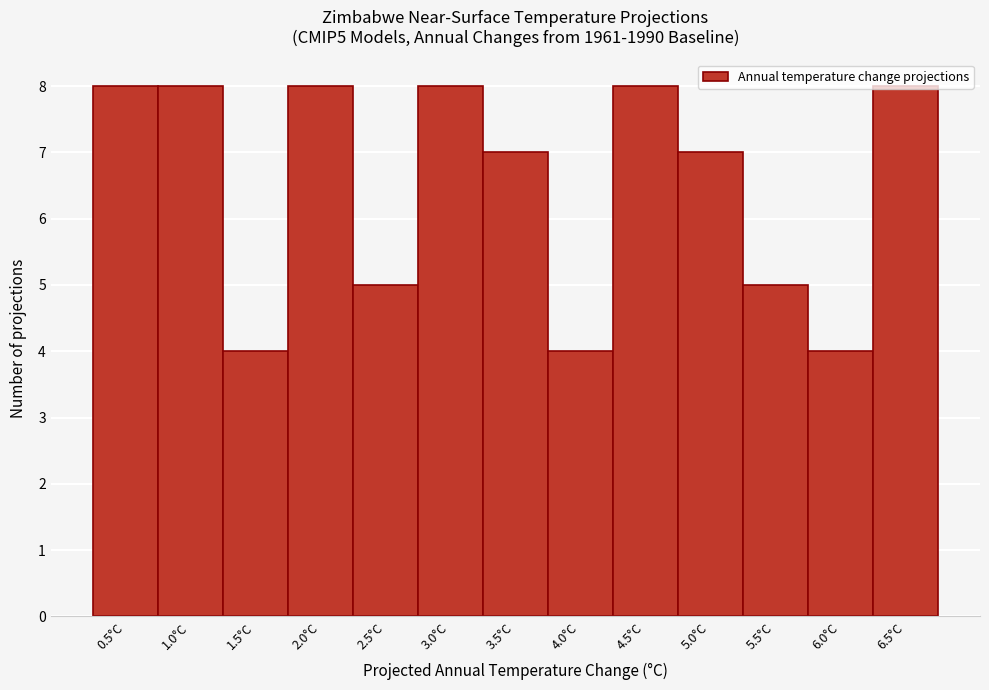

What is the difference between the maximum and second lowest values?

4